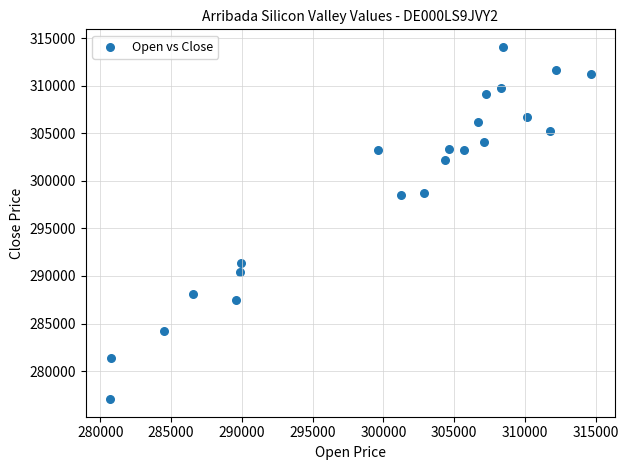

What is the range of Y values (max minus min)?

37043